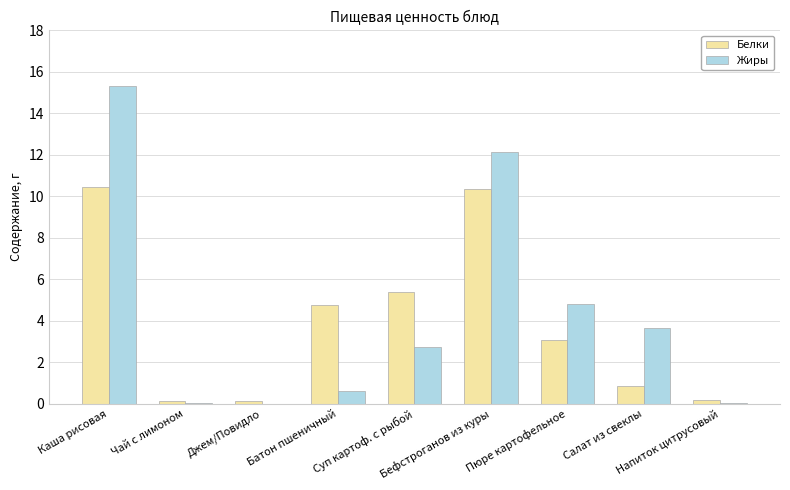

What is the greatest value displayed?

15.3